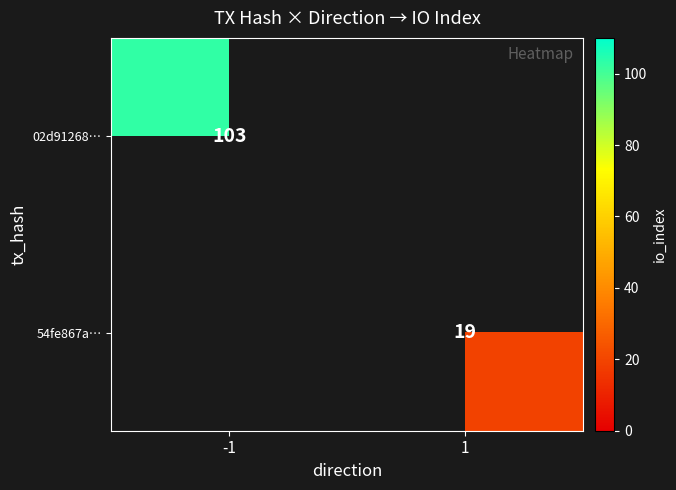

True or false: 54fe867a… has a value of 19 at 1.

True